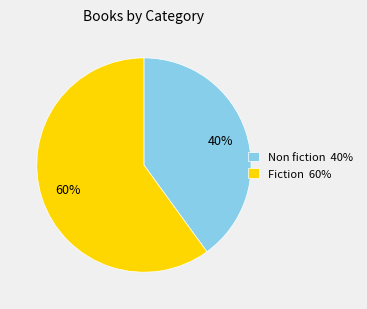

Rank the categories by value from highest to lowest.

Fiction 60%, Non fiction 40%